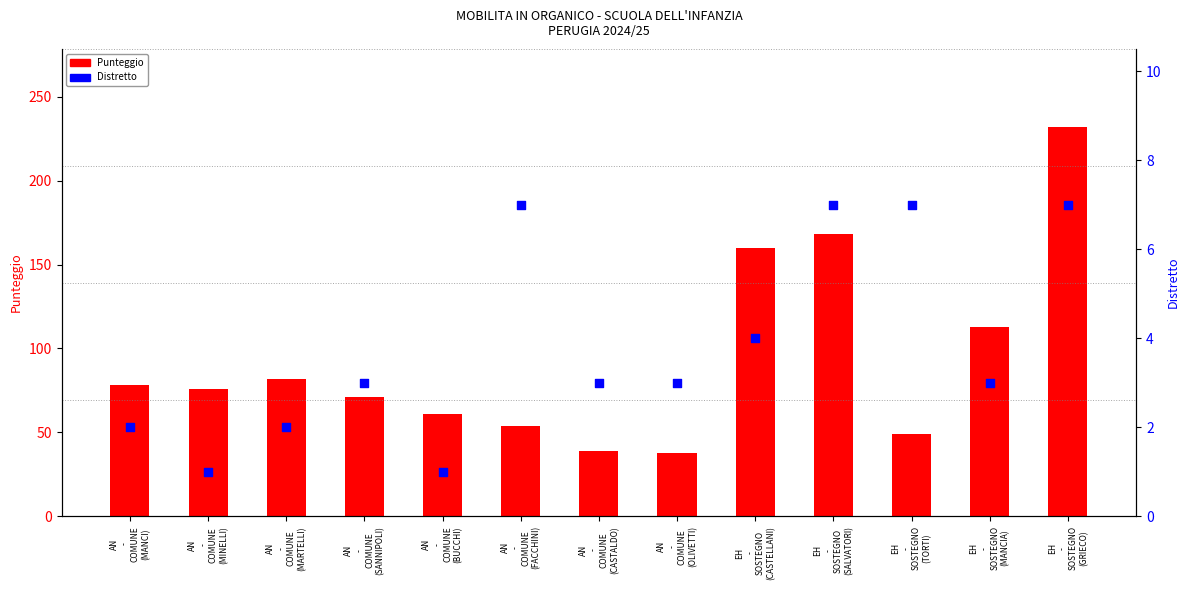

At which category is the sum across all series the highest?

EH
-
SOSTEGNO
(GRIECO)